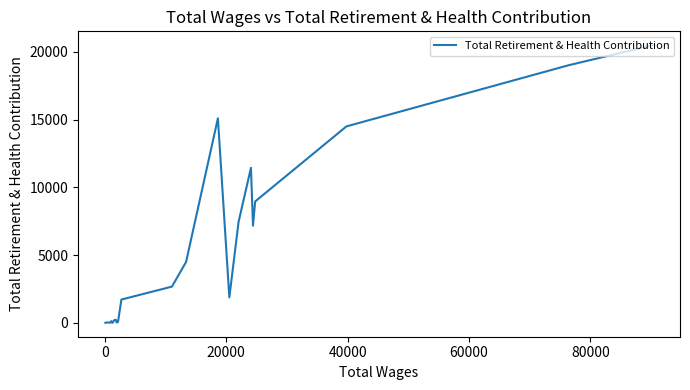

How many values are below 1728?

11